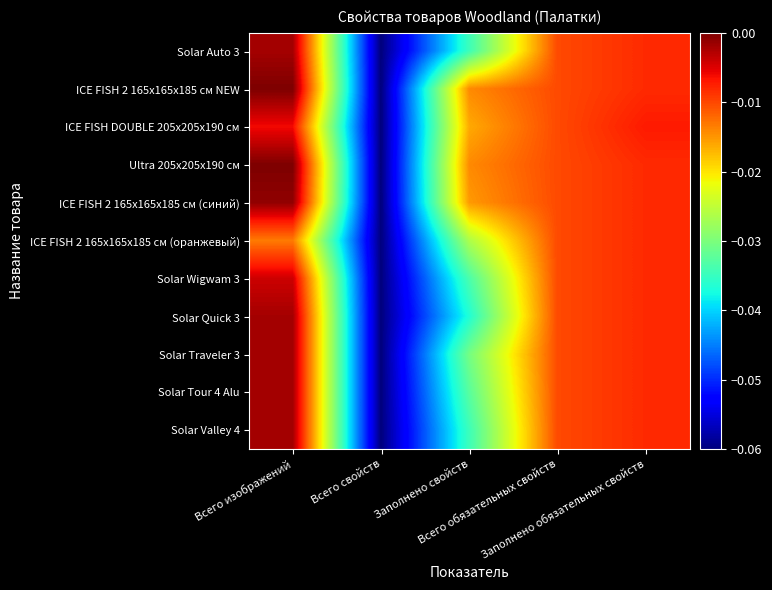

Count the number of categories in the chart.

5